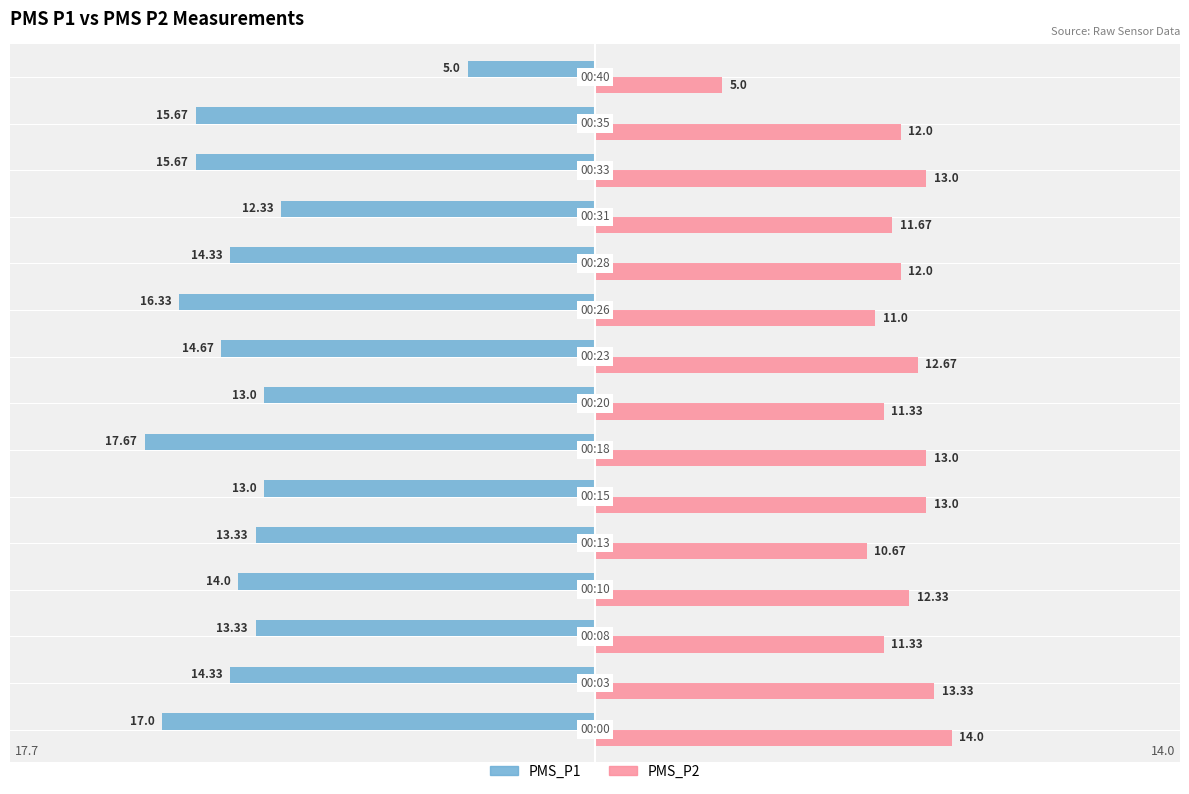

Which series has the largest total across all categories?

PMS_P2